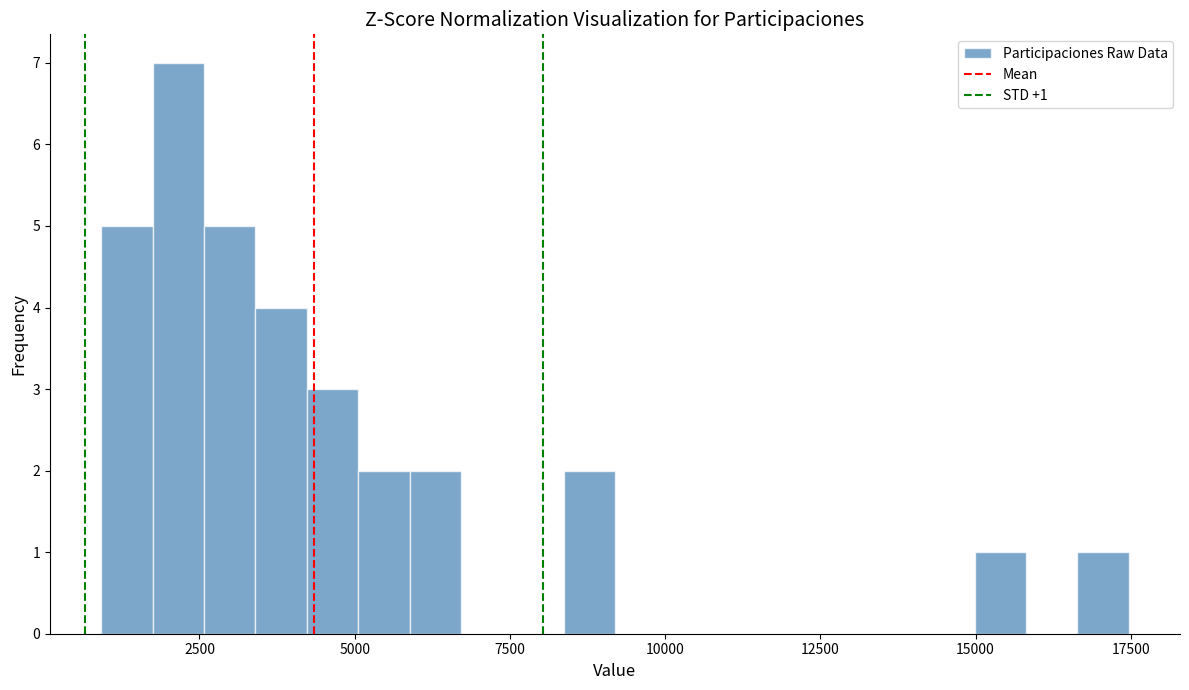

Read against the x-axis, roughly where is the centre of the tallest bar?

2000